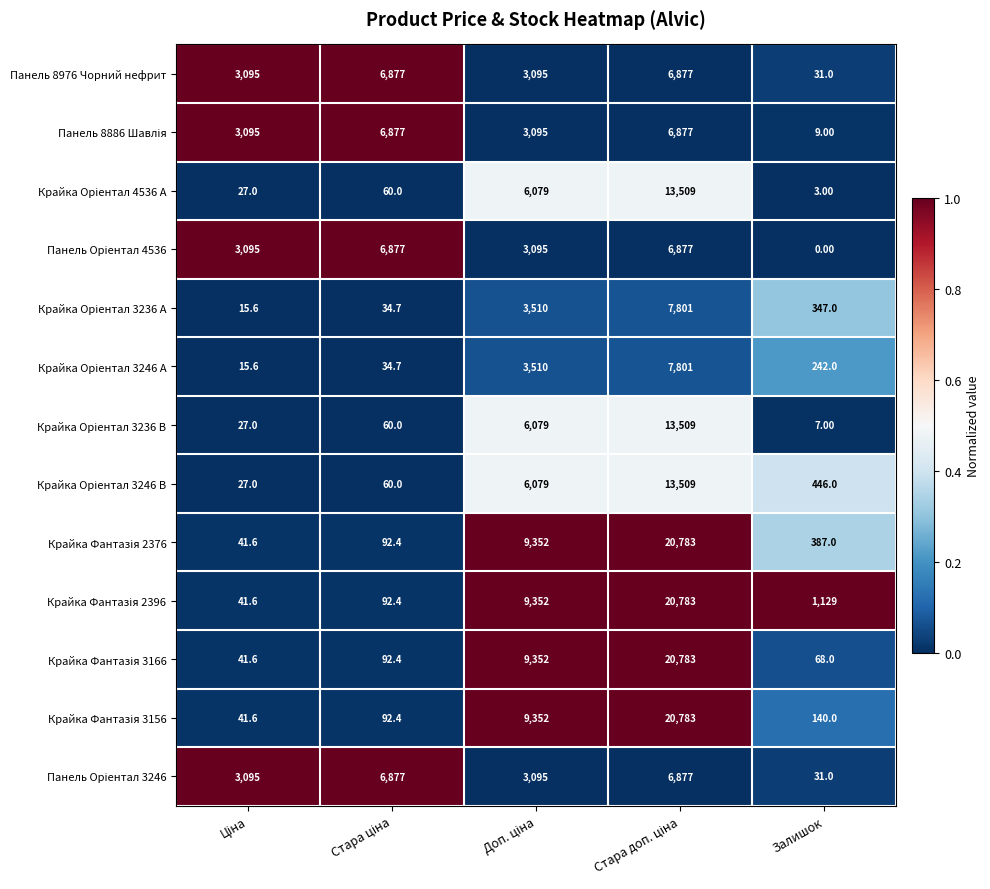

At which category does the chart reach its minimum across all series?

Залишок